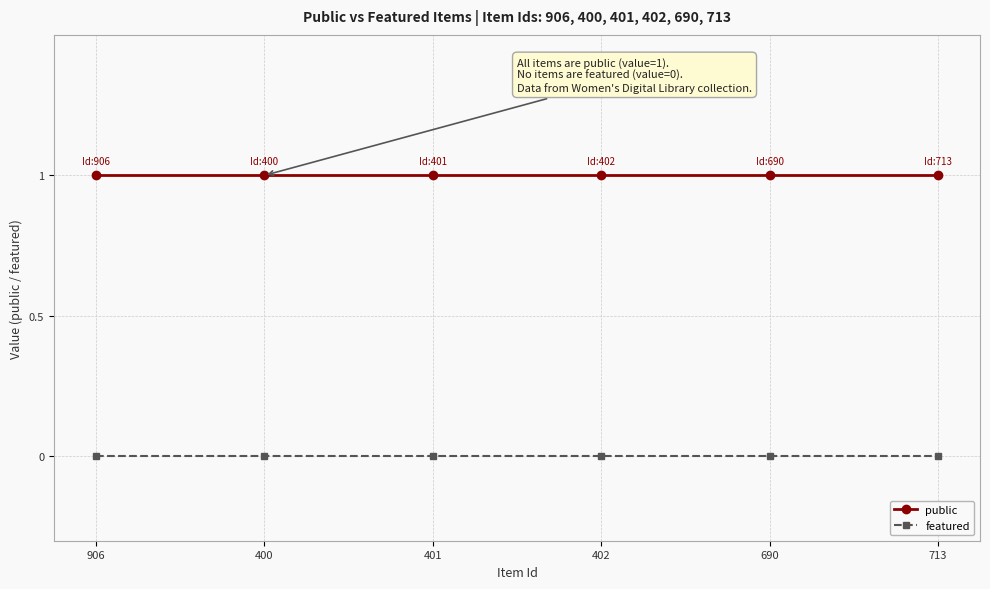

True or false: featured and public cross at least once.

False